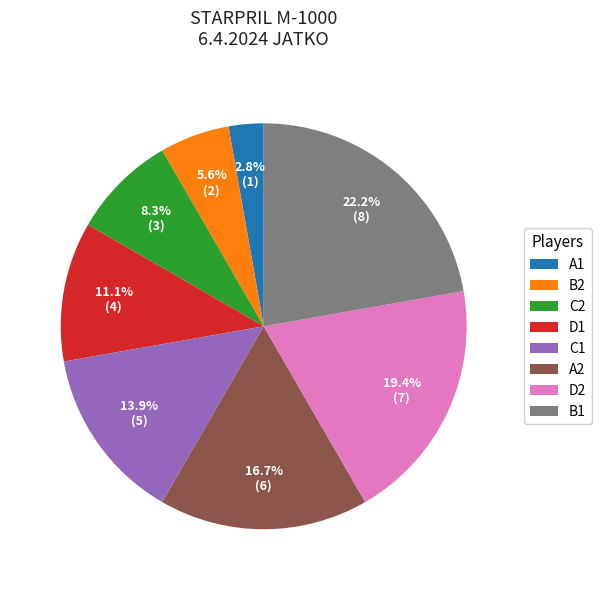

To the nearest percent, what portion does B1 represent?

22%